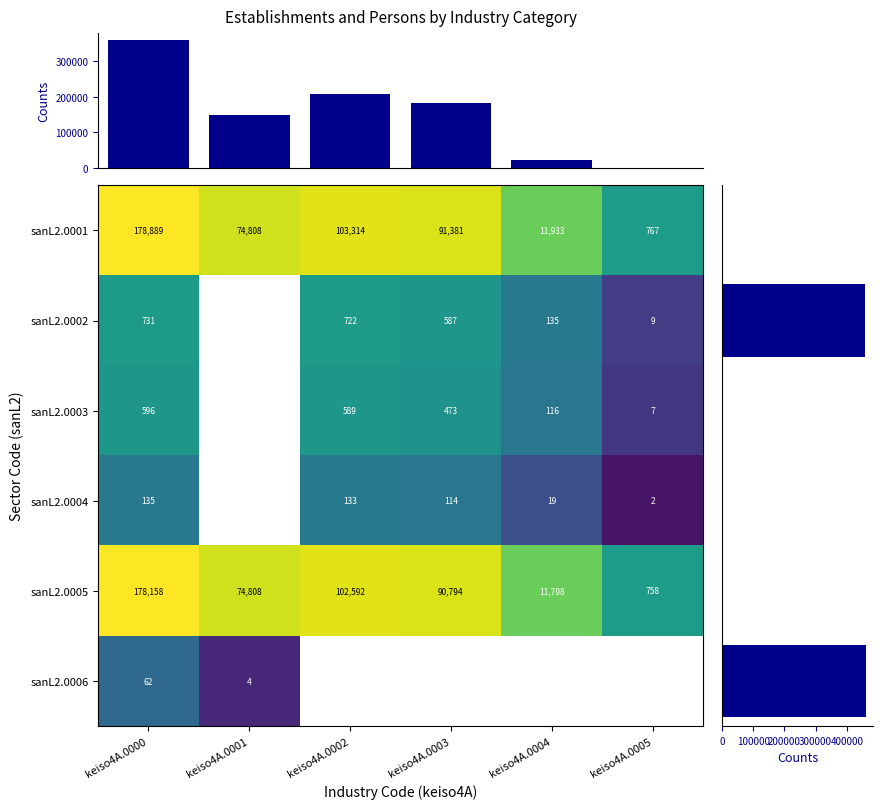

Which series changed the most between keiso4A.0000 and keiso4A.0005?

Row sums